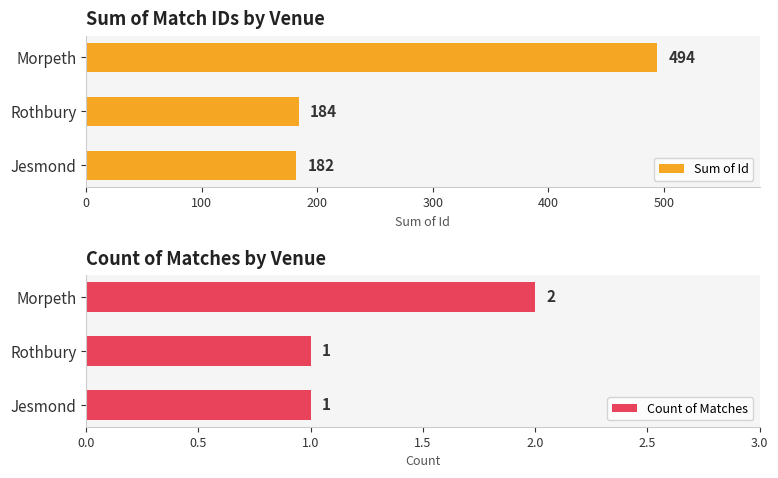

At which label does Sum of Id reach its minimum?

Jesmond